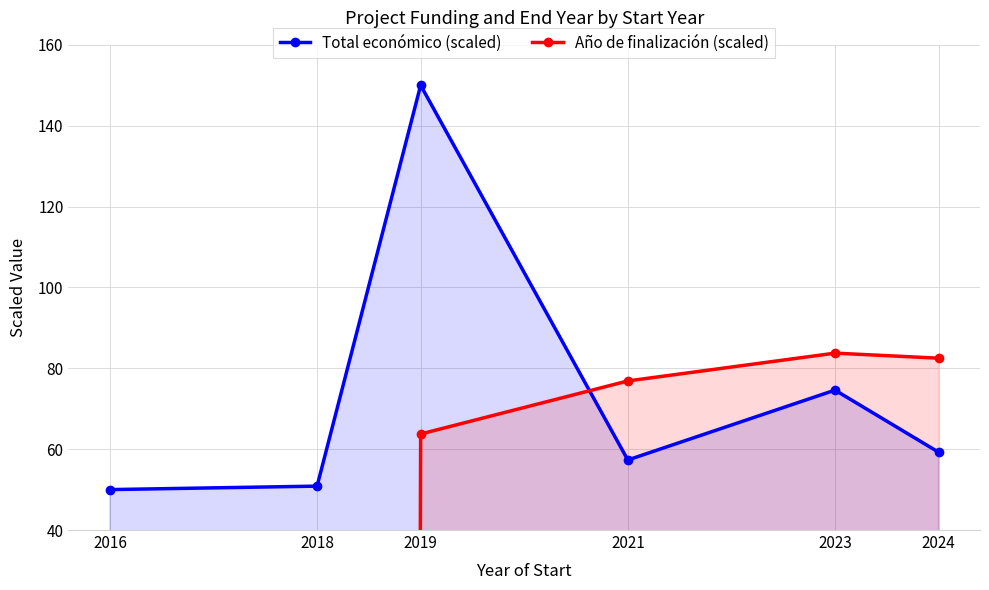

At which label is Total económico (scaled) closest to 100?

2023